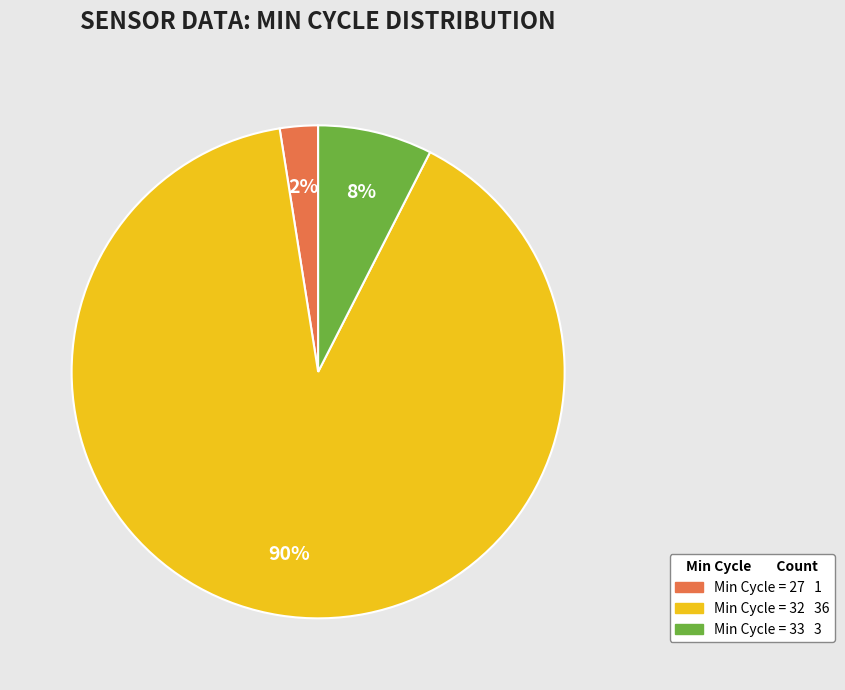

To the nearest percent, what is the average slice percentage?

33%